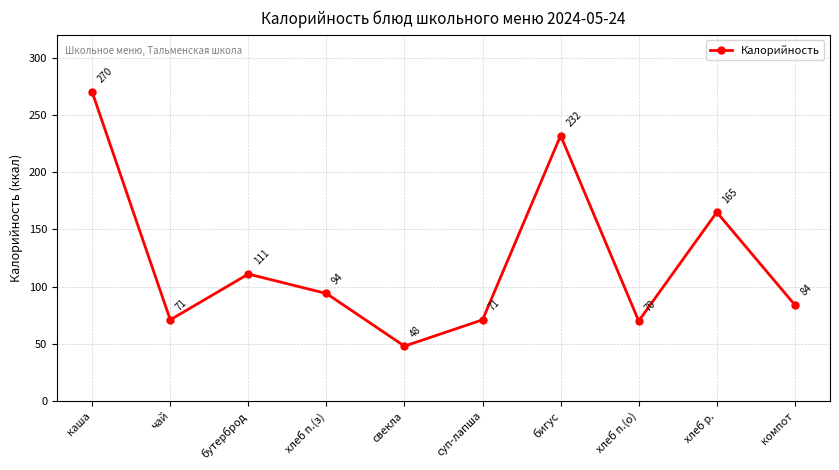

Between свекла and бигус, which is larger?

бигус